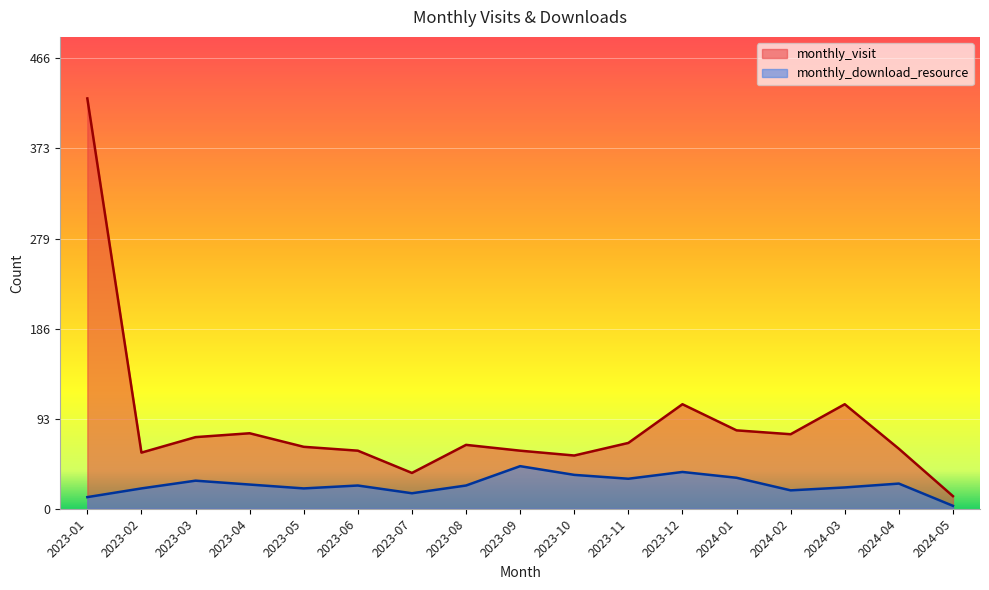

How many lines are shown in the chart?

2